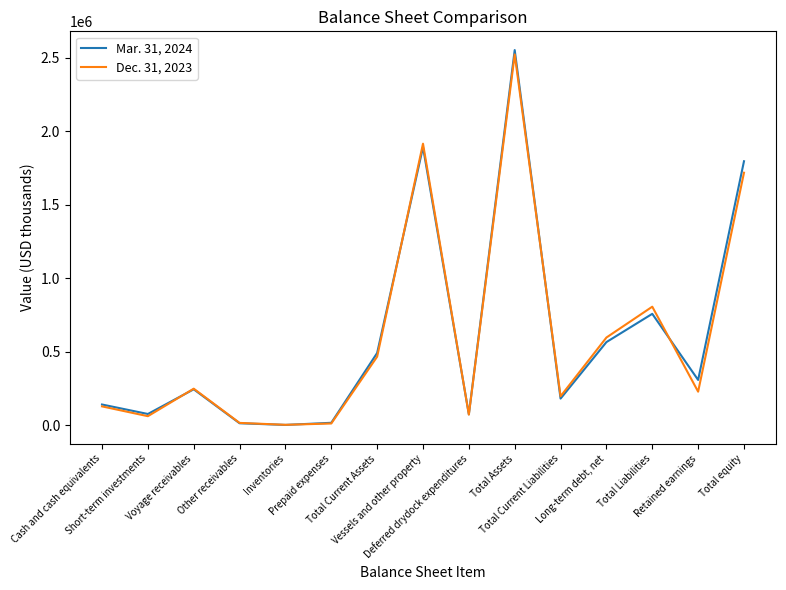

At Retained earnings, list the series in order from largest to smallest.

Mar. 31, 2024, Dec. 31, 2023